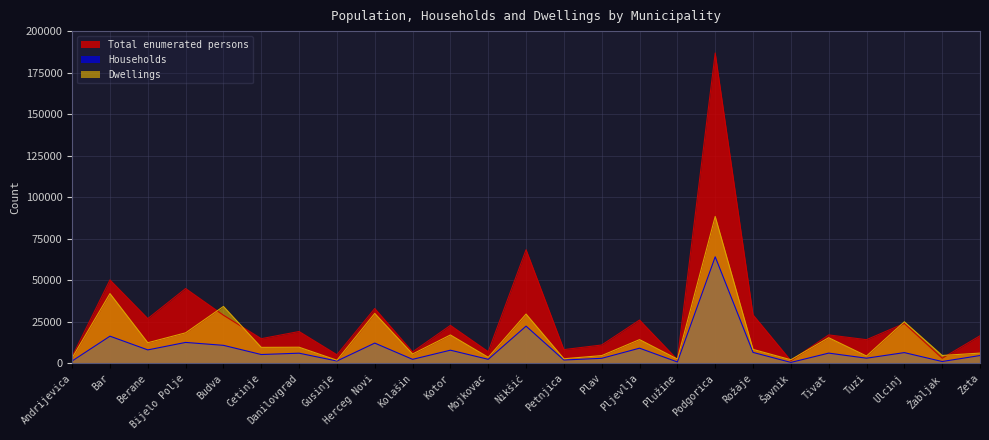

At which label does Total enumerated persons reach its peak?

Podgorica